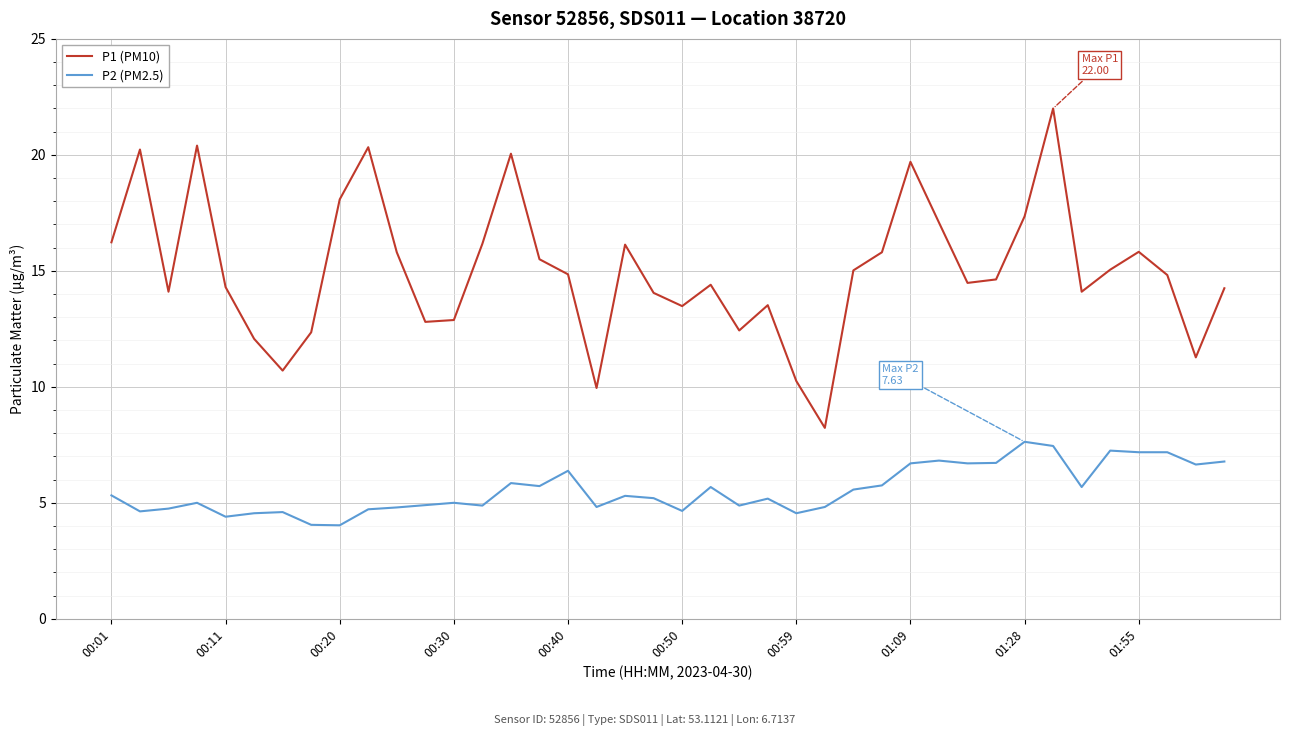

Which series has the widest spread of values?

P1 (PM10)